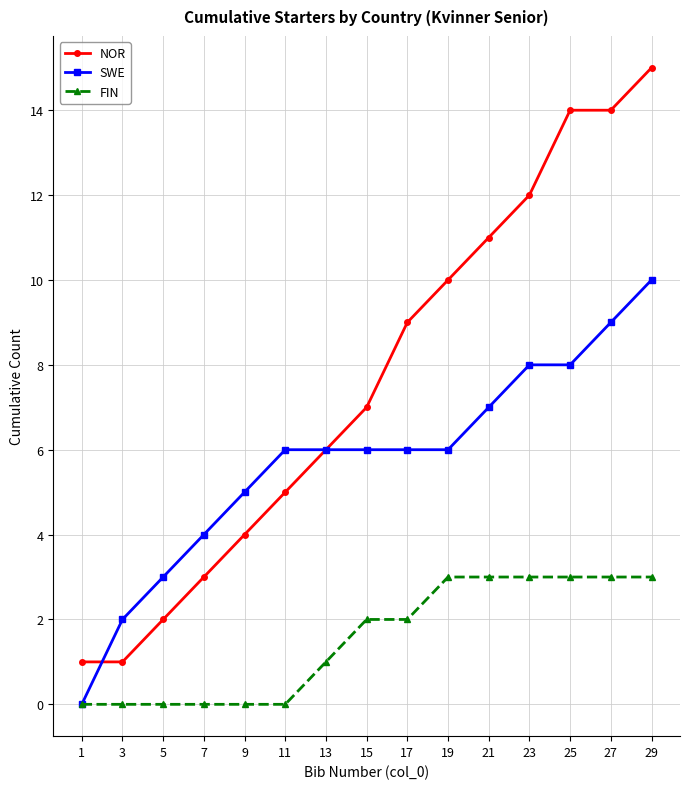

What value does the SWE series have at 23, to the nearest 5?

10